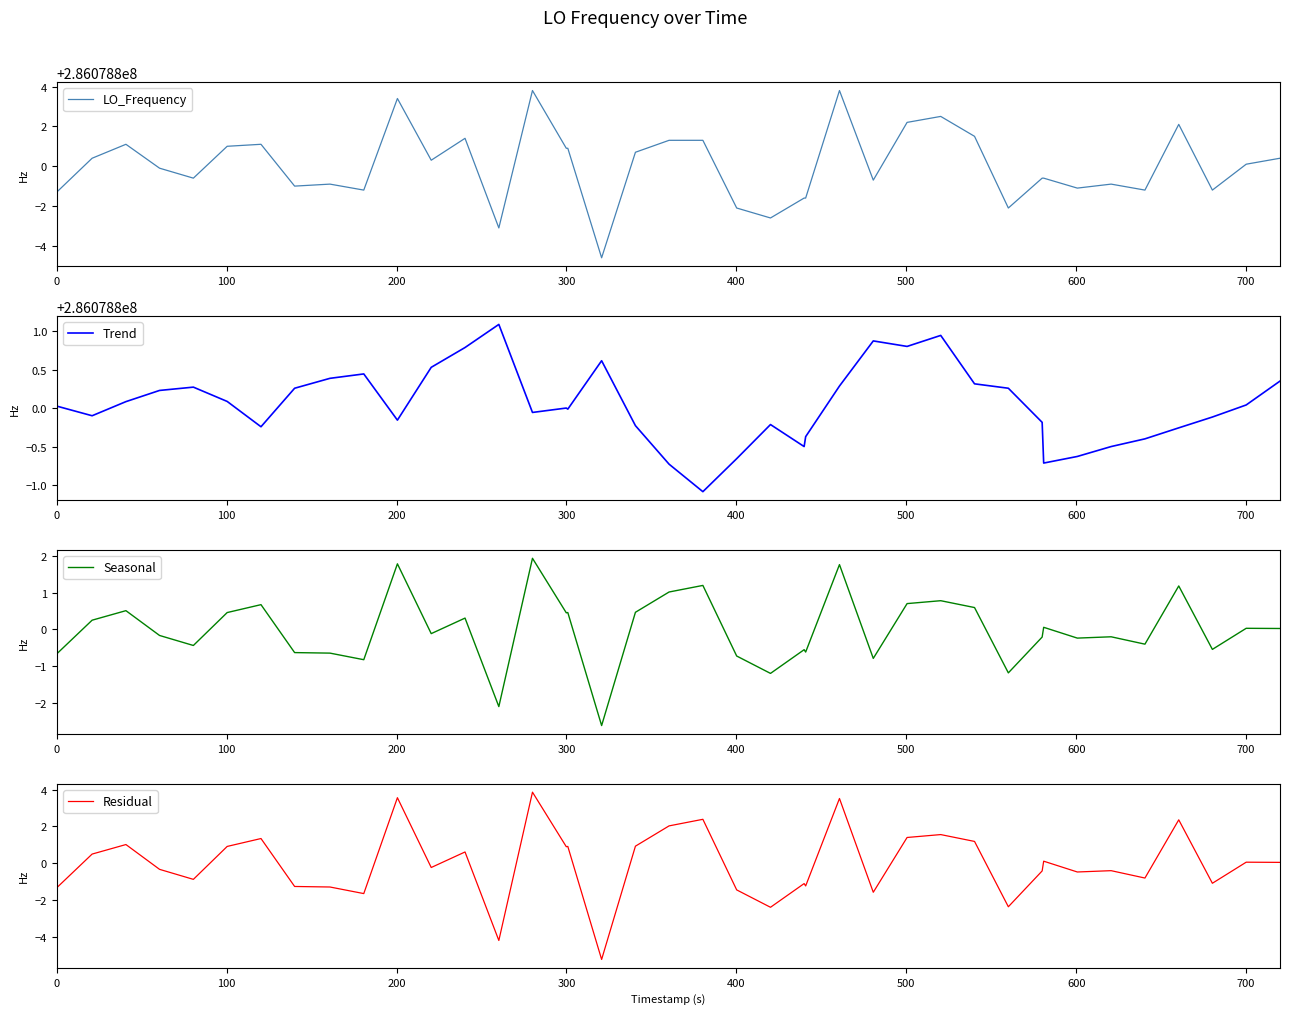

At how many categories does at least one series exceed 129095149?

40